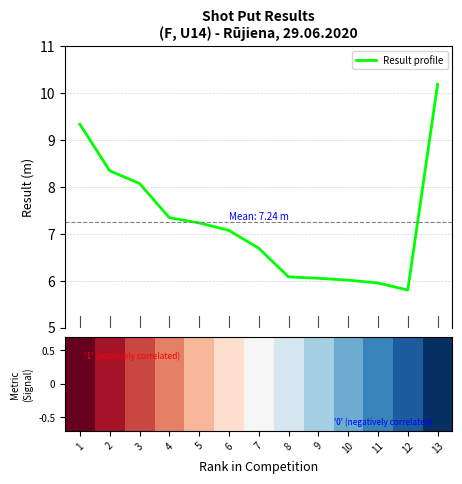

What is the difference between the maximum and minimum values?

4.4